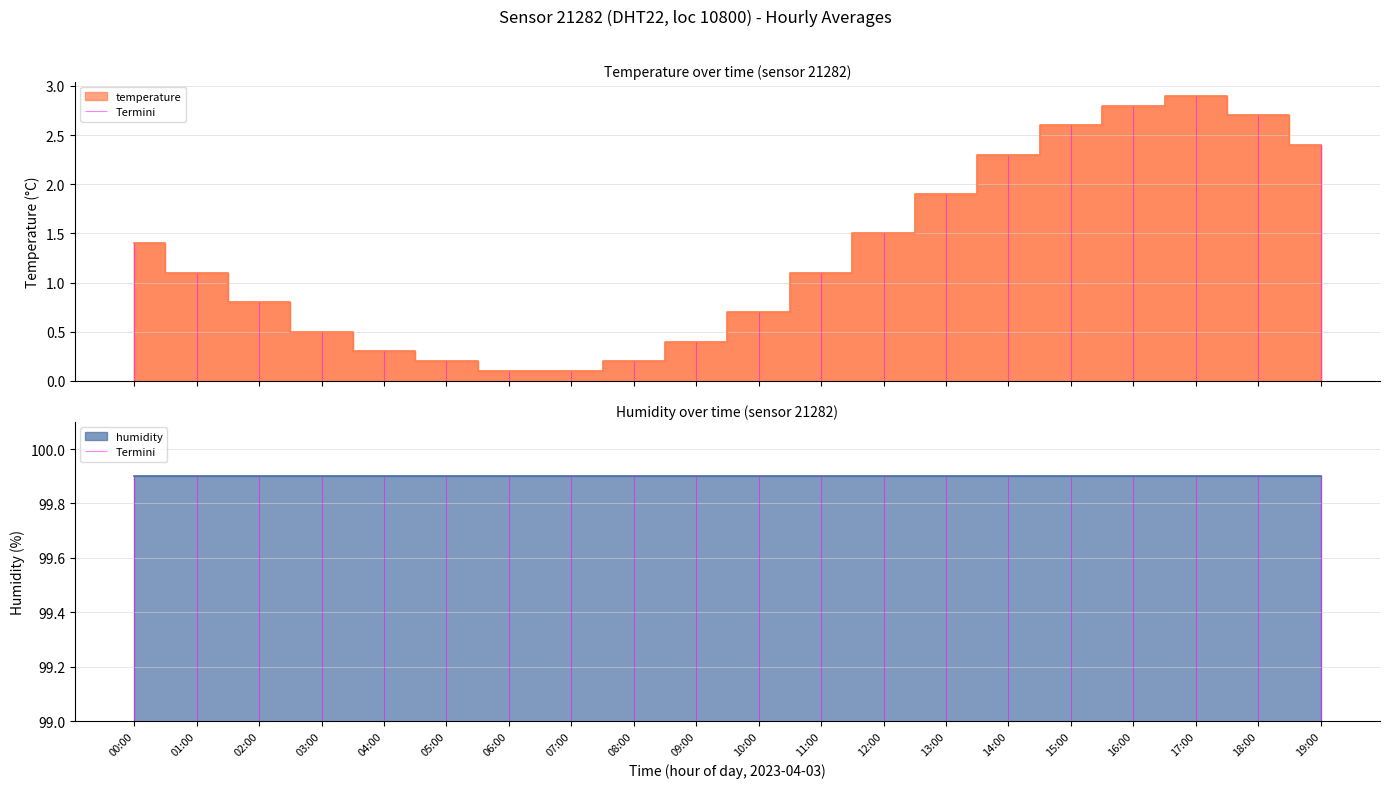

Which category has the highest value across all series?

17:00